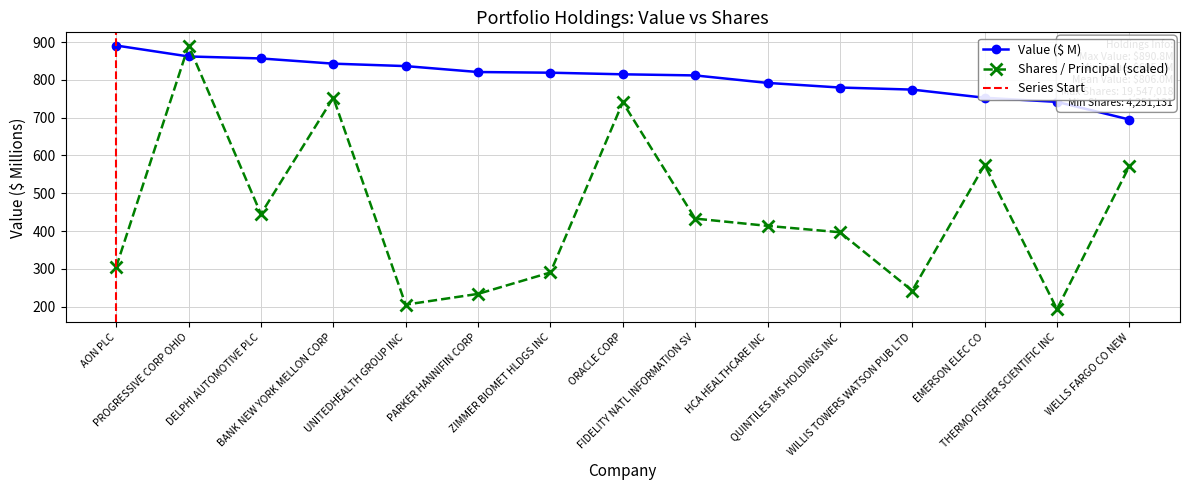

The Shares / Principal series shows 597.5 at DELPHI AUTOMOTIVE PLC. True or false?

False